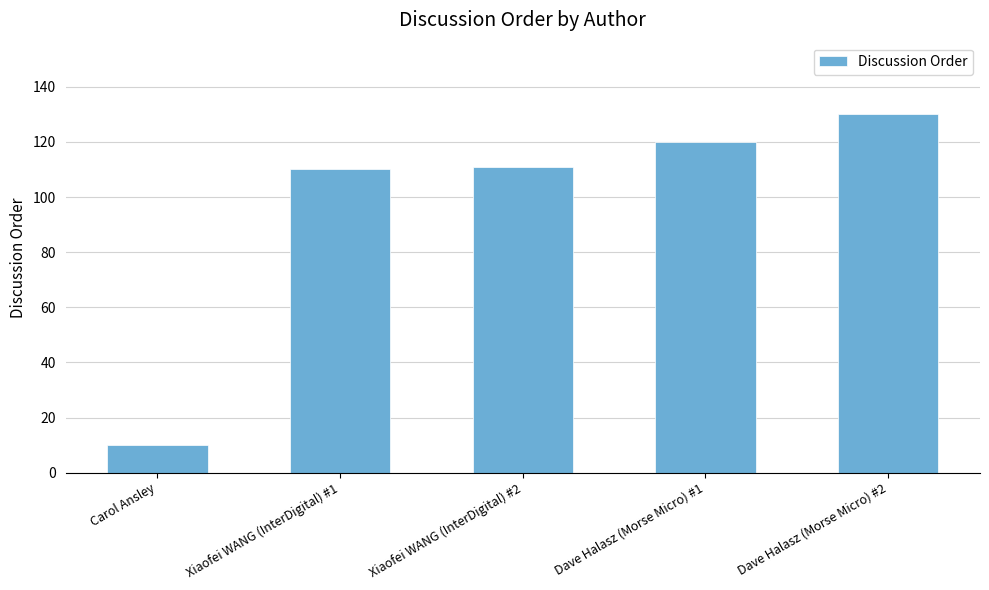

Between Xiaofei WANG (InterDigital) #2 and Carol Ansley, which is larger?

Xiaofei WANG (InterDigital) #2